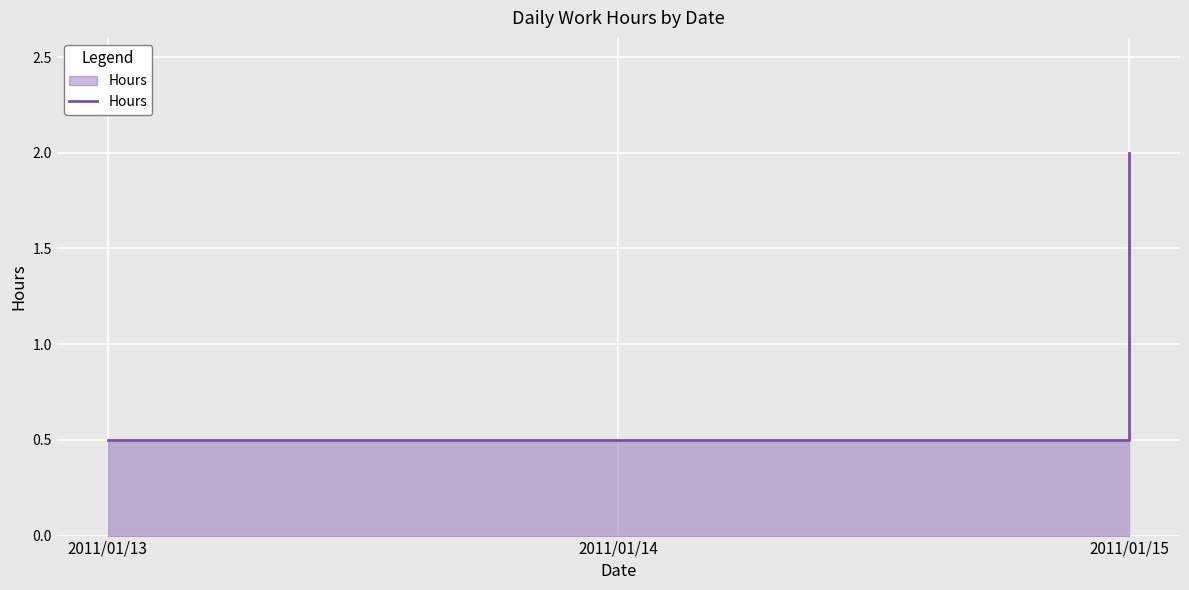

Is it true that the value at 2011/01/14 is 0.5?

True